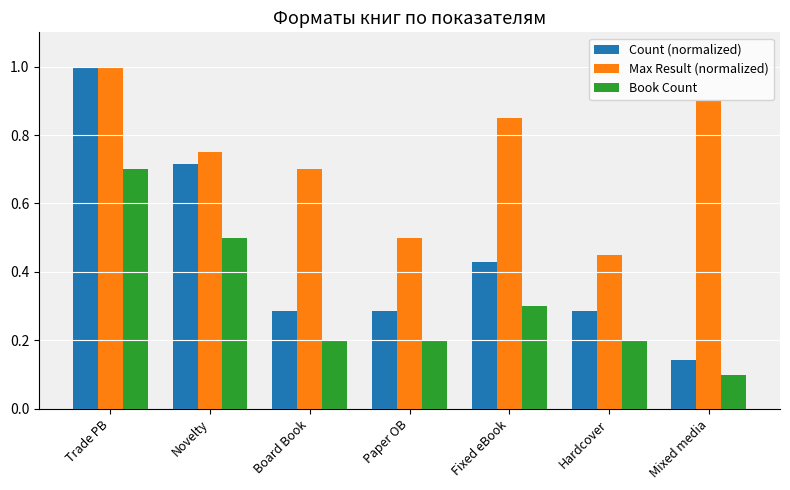

At which category is the sum across all series the highest?

Trade PB